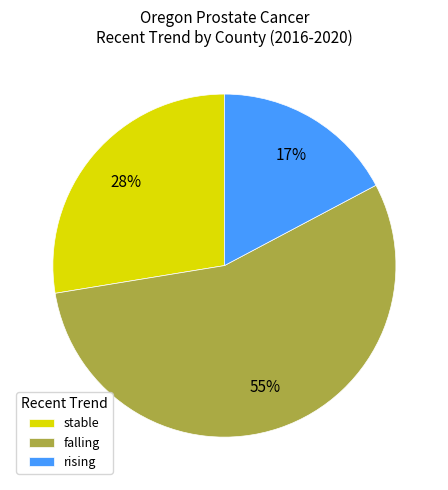

To the nearest percent, what is the combined percentage of rising and stable?

45%